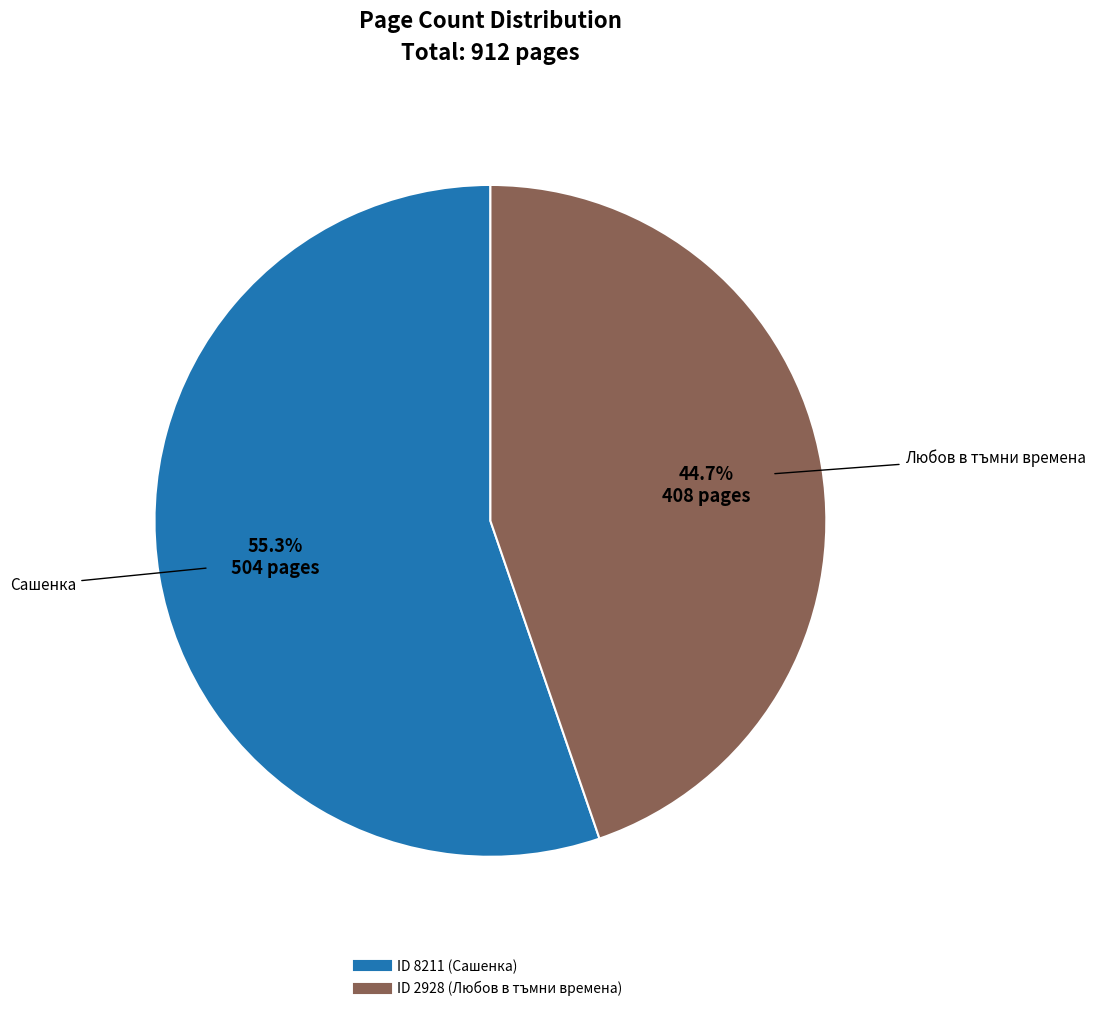

Is there any slice that represents more than half of the pie?

Yes